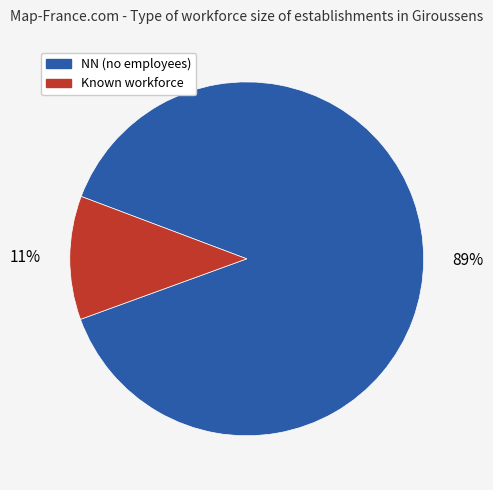

Does any single category account for the majority?

Yes